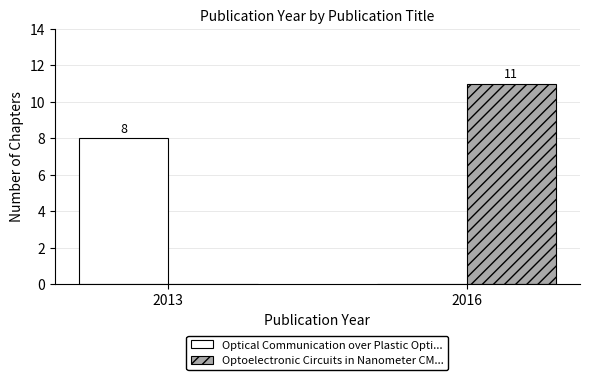

Which category has the highest value in the Optoelectronic Circuits in Nanometer CM... series?

2016